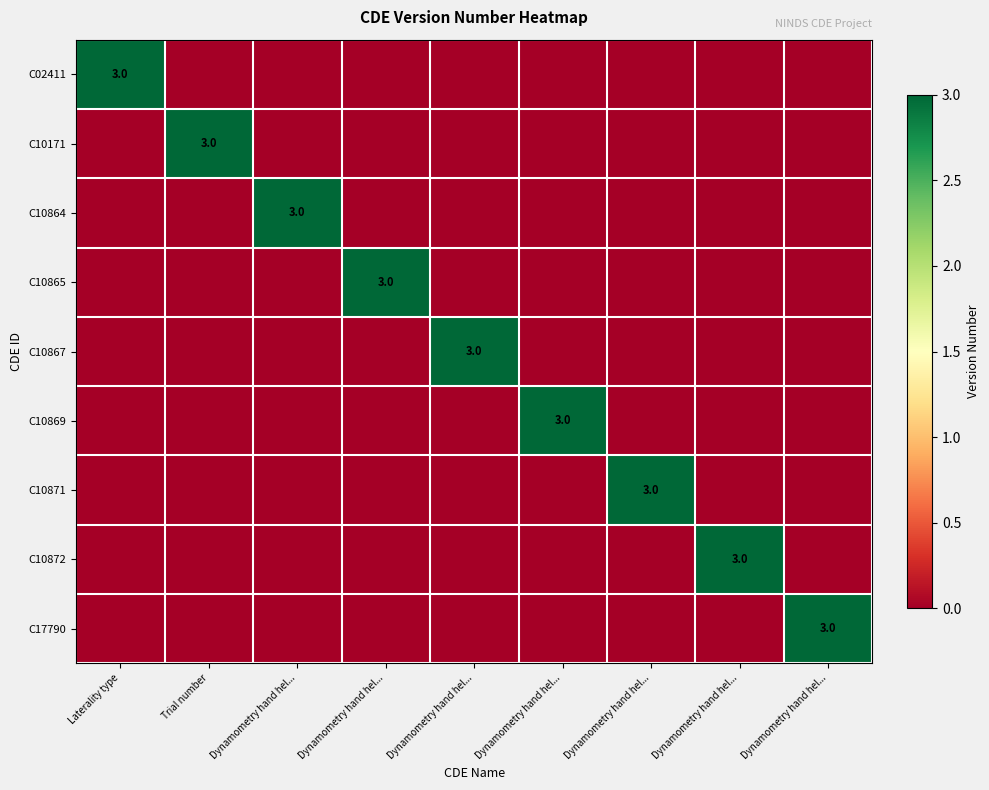

Which series has the largest total across all categories?

C02411